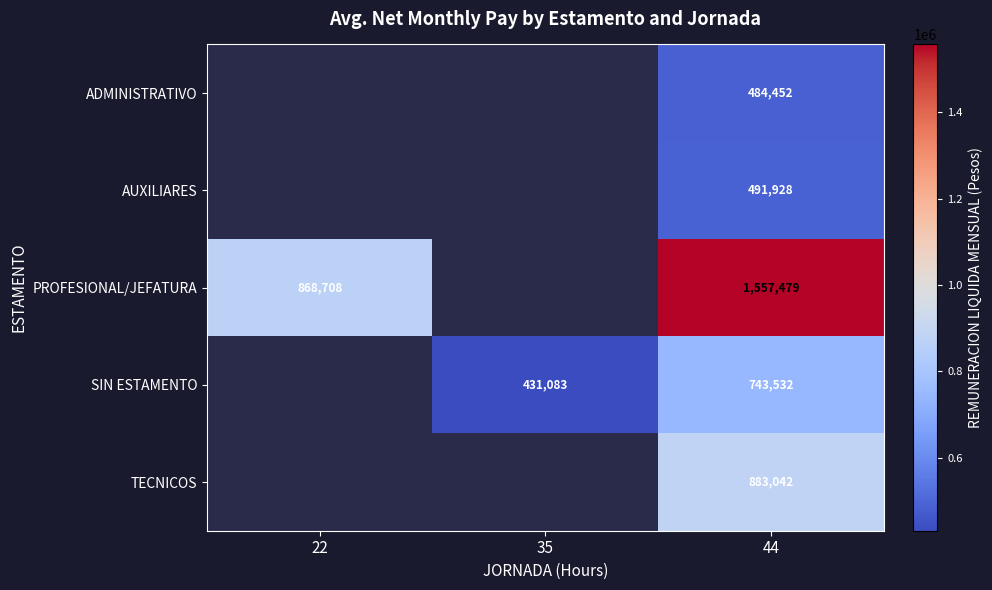

At which category is the sum across all series the highest?

44